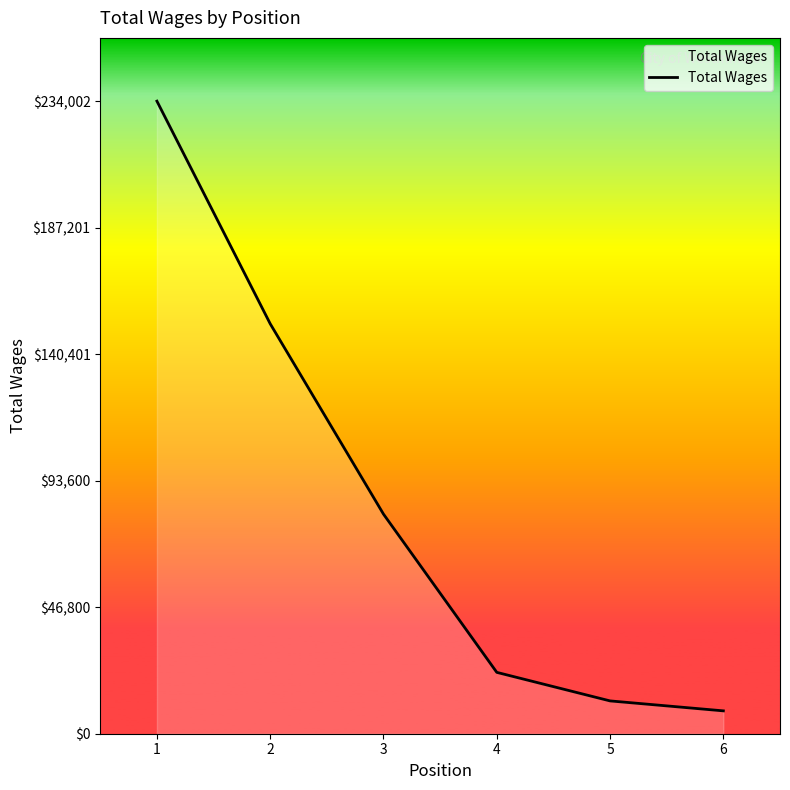

Where does the data first go above 81227?

1